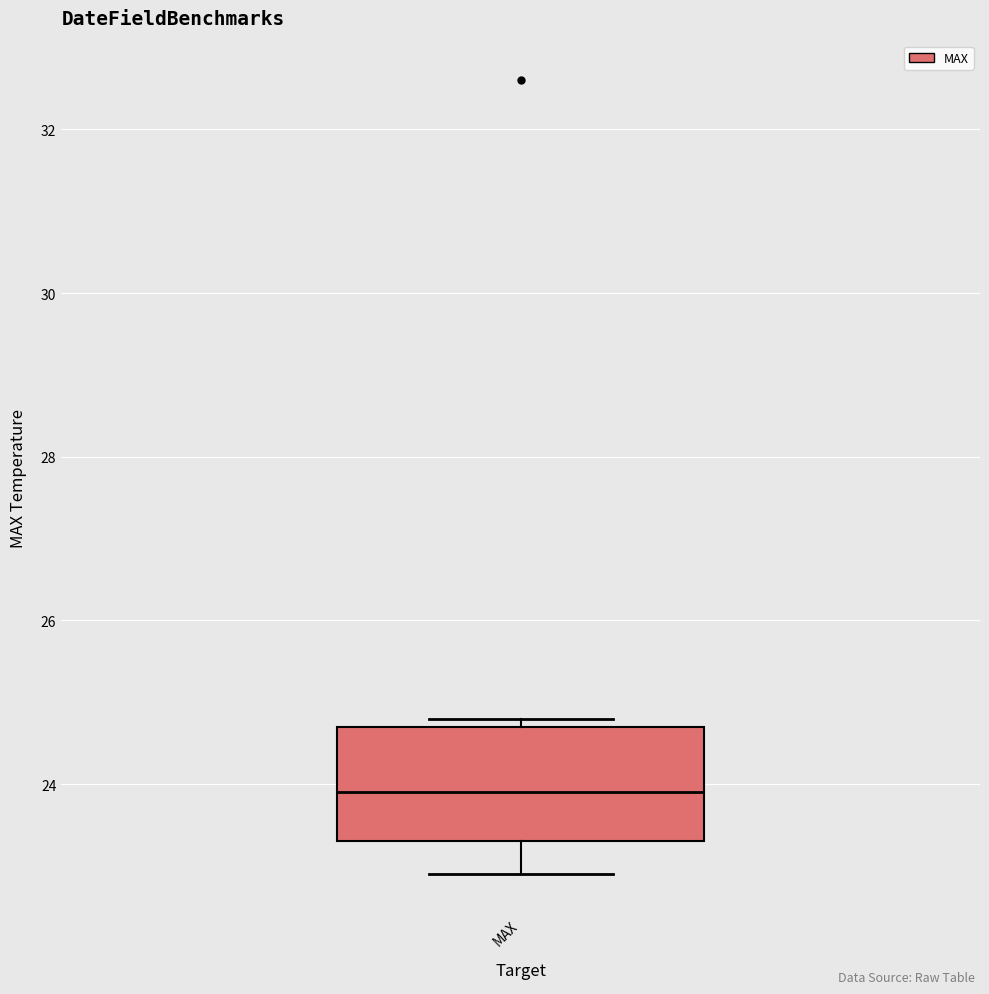

Where does the lower whisker of the box for MAX end on the y-axis? The values are not printed on the chart, so give them approximately, as read against the axis.

23.0